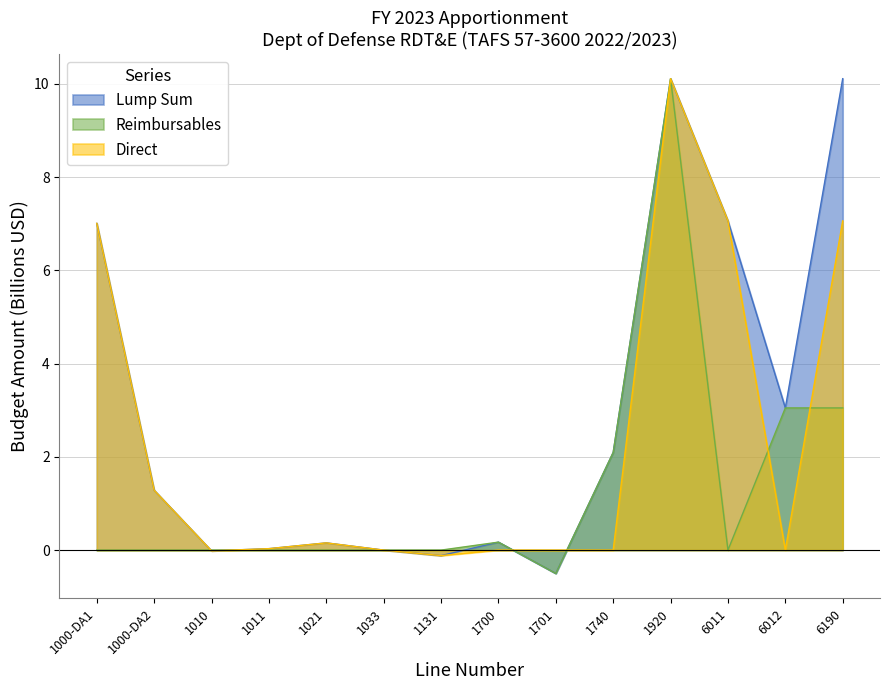

In Reimbursables, how many points are lower than both neighbors (excluding endpoints)?

2